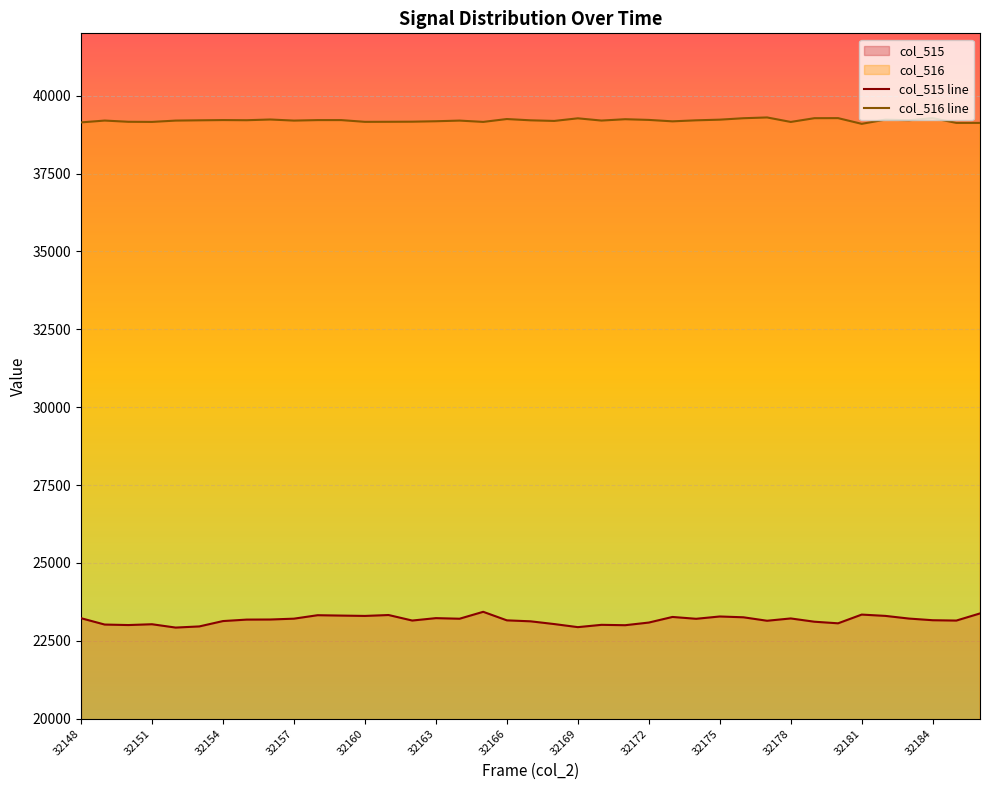

What value does the col_515 series have at 32166, to the nearest 50?

23150